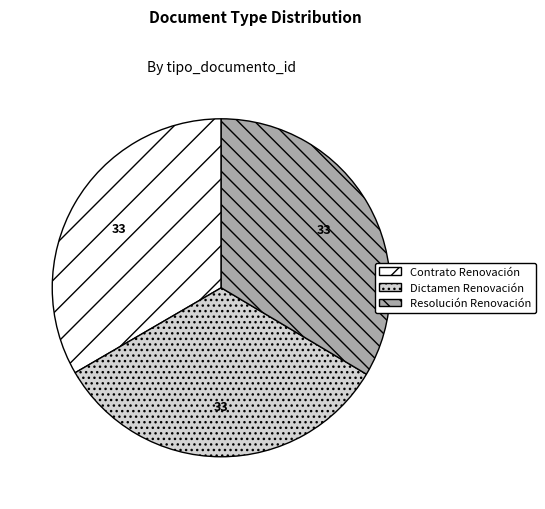

Combined, do Dictamen Renovación and Contrato Renovación account for over 50%?

Yes